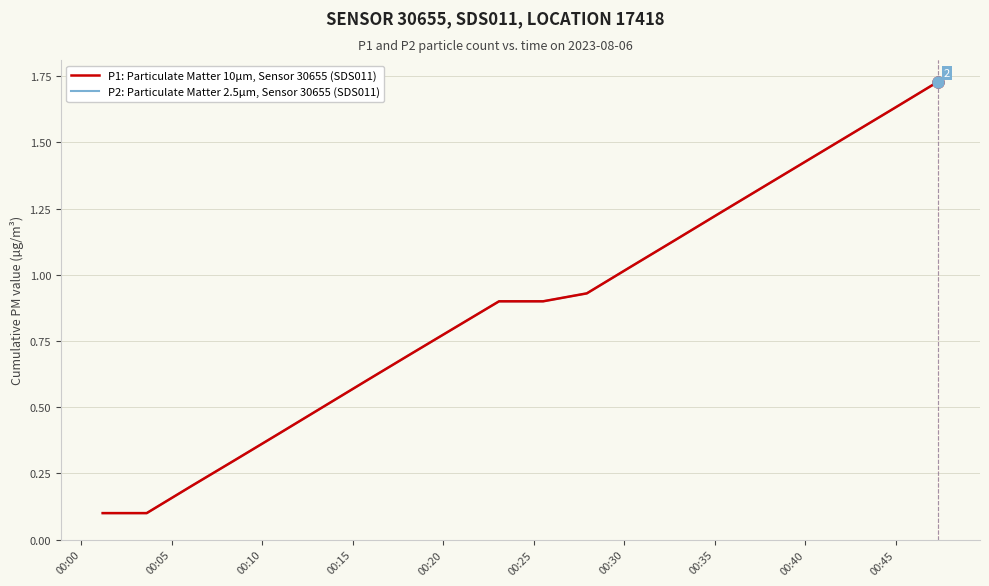

Does the chart display data point markers on the line(s)?

No